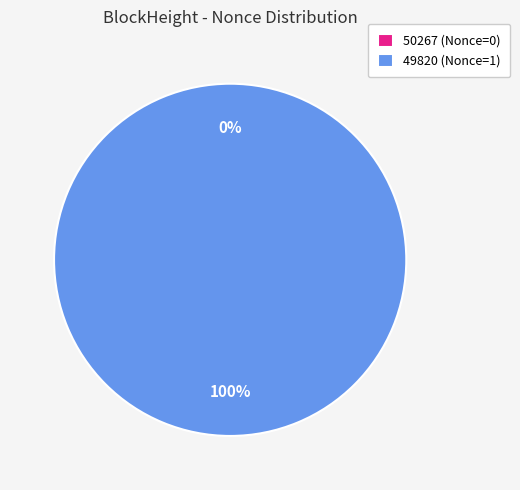

To the nearest percent, what is the difference between the largest and smallest slice percentages?

100%